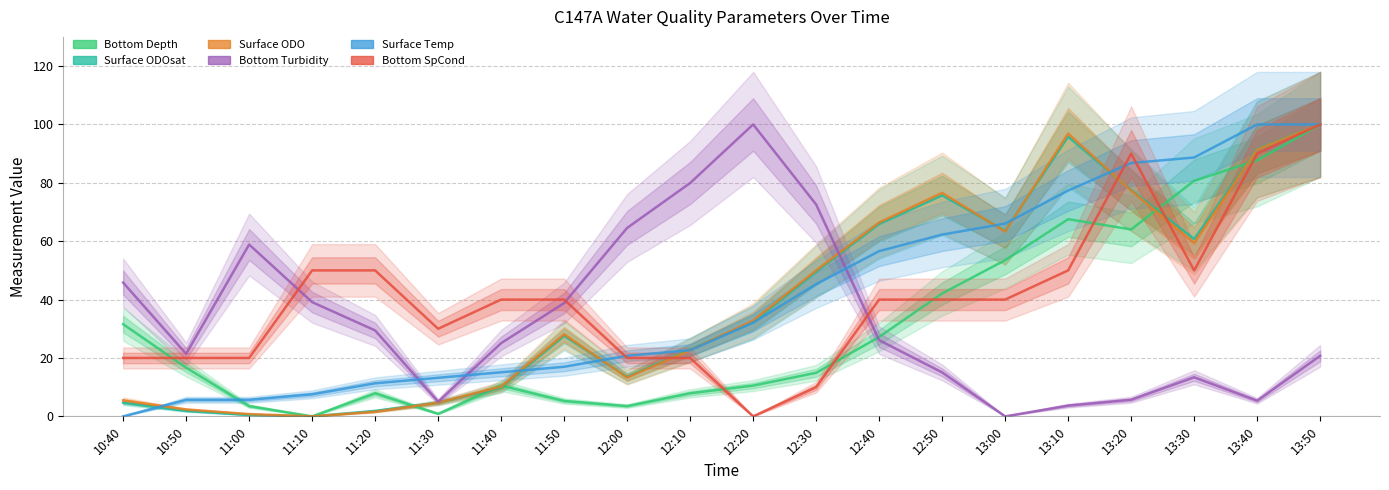

The value of Surface Temp at 10:40 is 0.0. True or false?

True